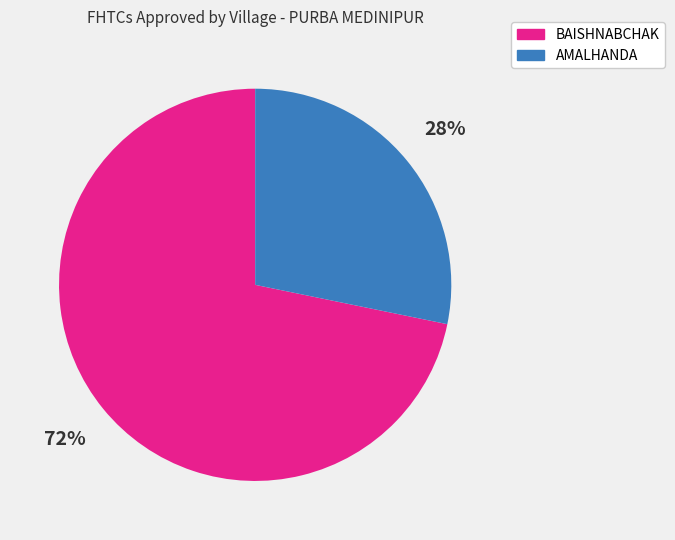

To the nearest percent, what is the difference between the largest and smallest slice percentages?

44%